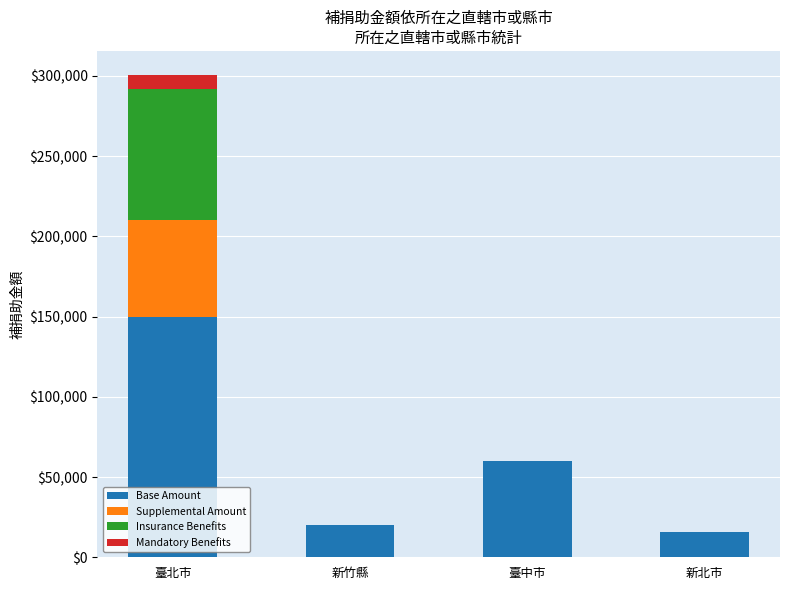

What is the total value across all series at 臺中市?

60000